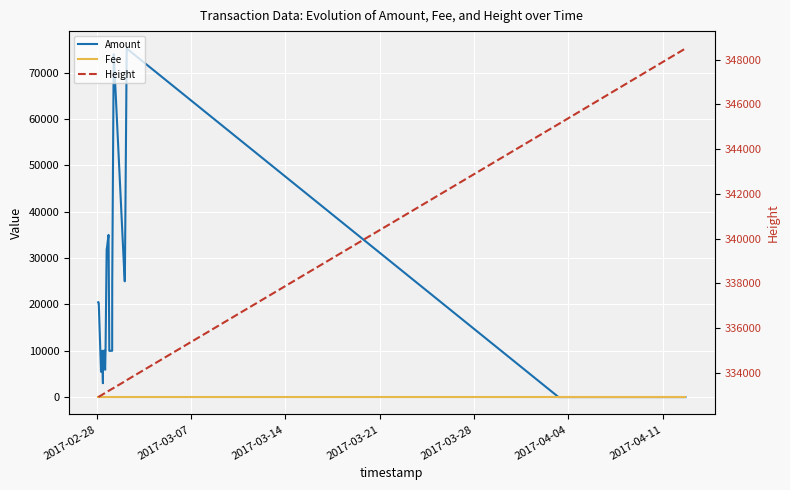

Is it true that Amount equals 13040.9 at 13?

False